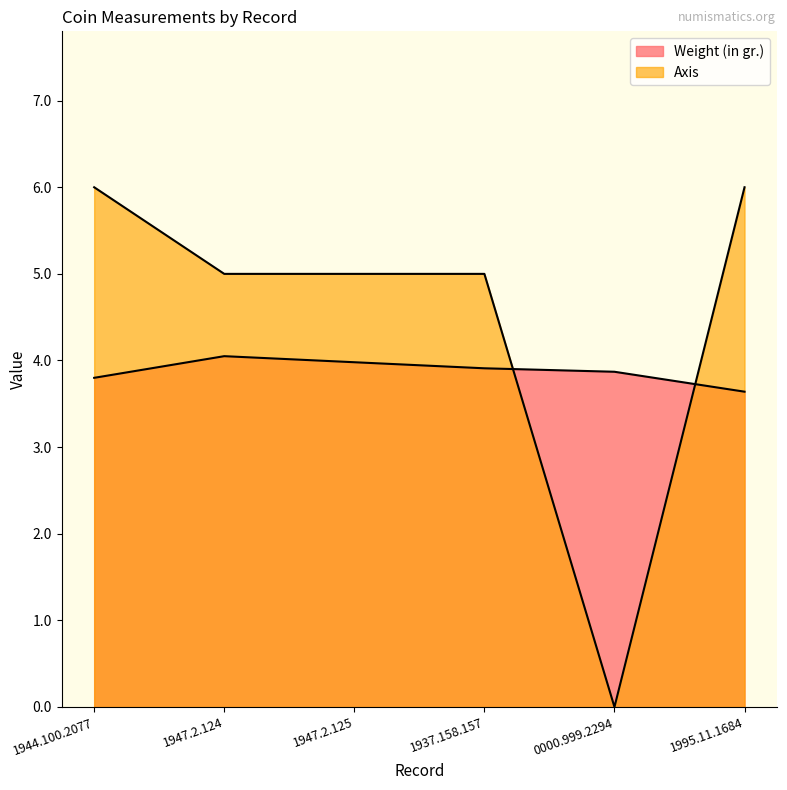

Reading left to right, transcribe all the data shown in this chart.

Weight (in gr.): 3.8	4.0	4.0	3.9	3.9	3.6
Axis: 6.0	5.0	5.0	5.0	0.0	6.0